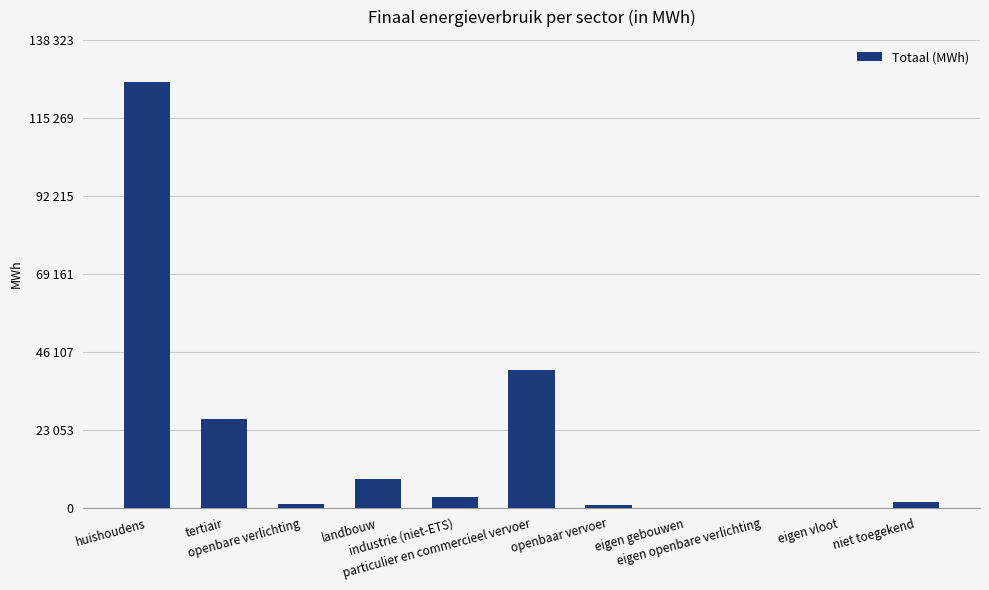

Rank the categories by value from highest to lowest.

huishoudens, particulier en commercieel vervoer, tertiair, landbouw, industrie (niet-ETS), niet toegekend, openbare verlichting, openbaar vervoer, eigen gebouwen, eigen openbare verlichting, eigen vloot